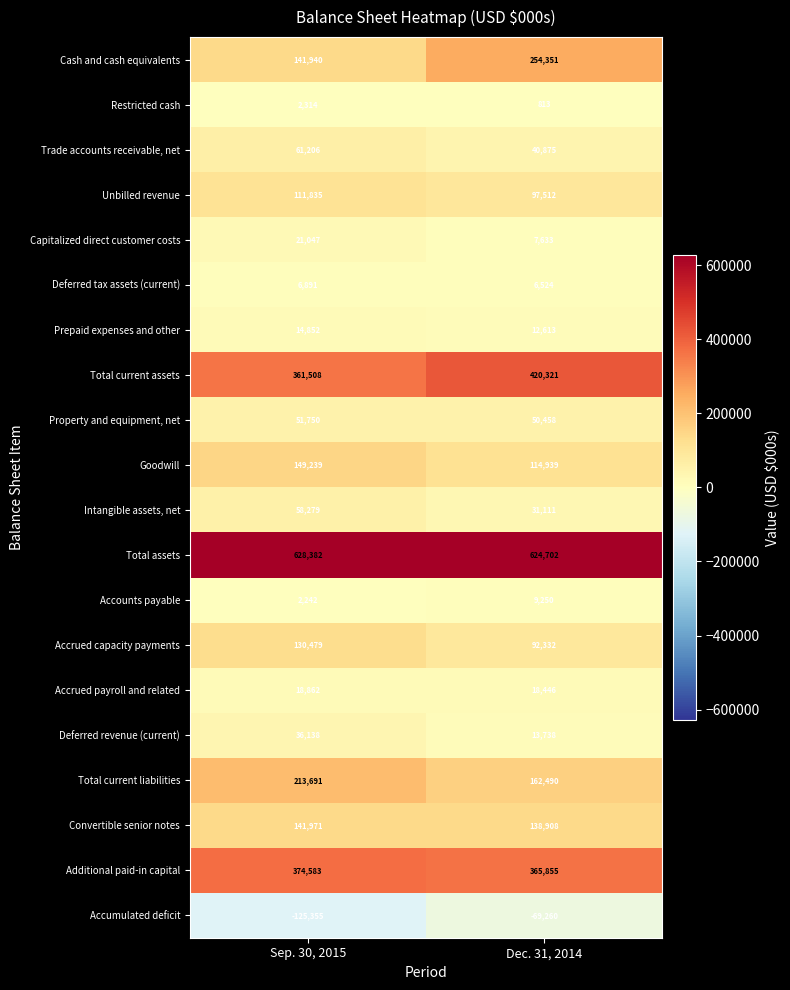

What is the sum of all Cash and cash equivalents values?

396291